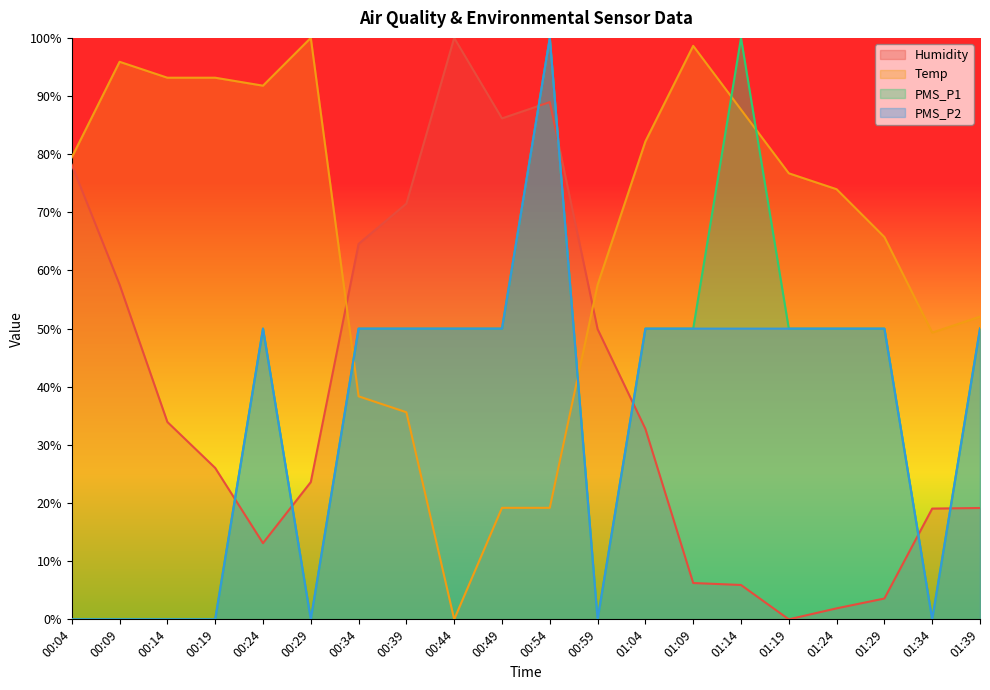

Where is the first local maximum for PMS_P2?

00:24